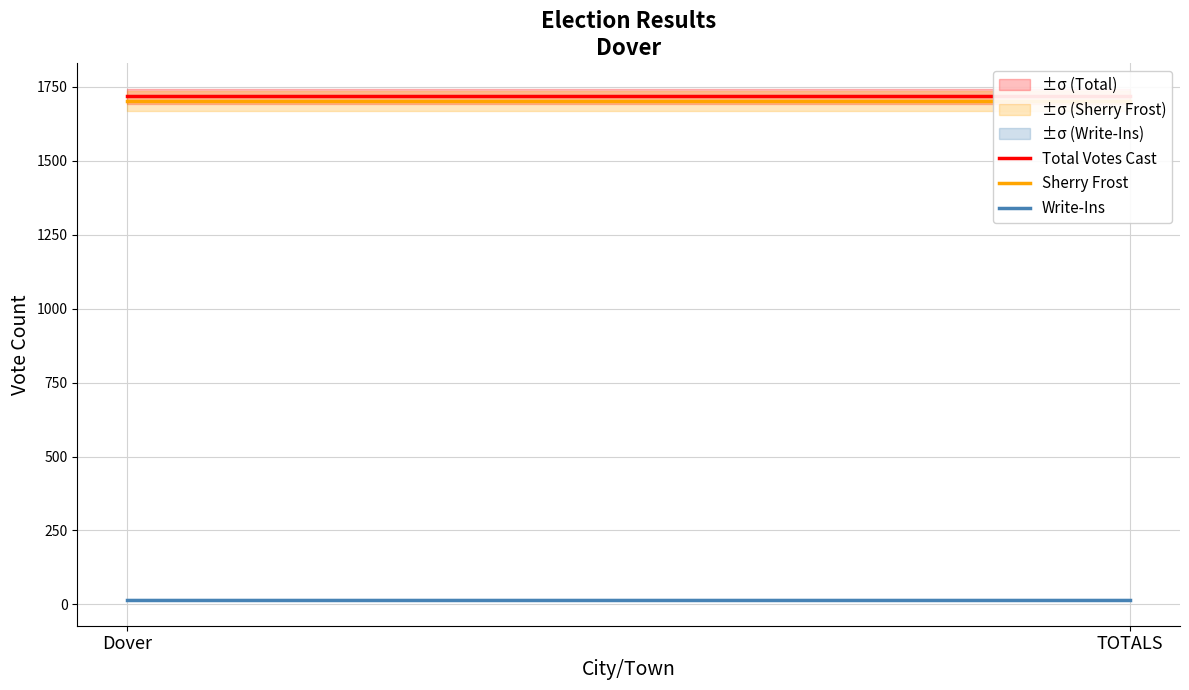

At which category is the sum across all series the highest?

Dover